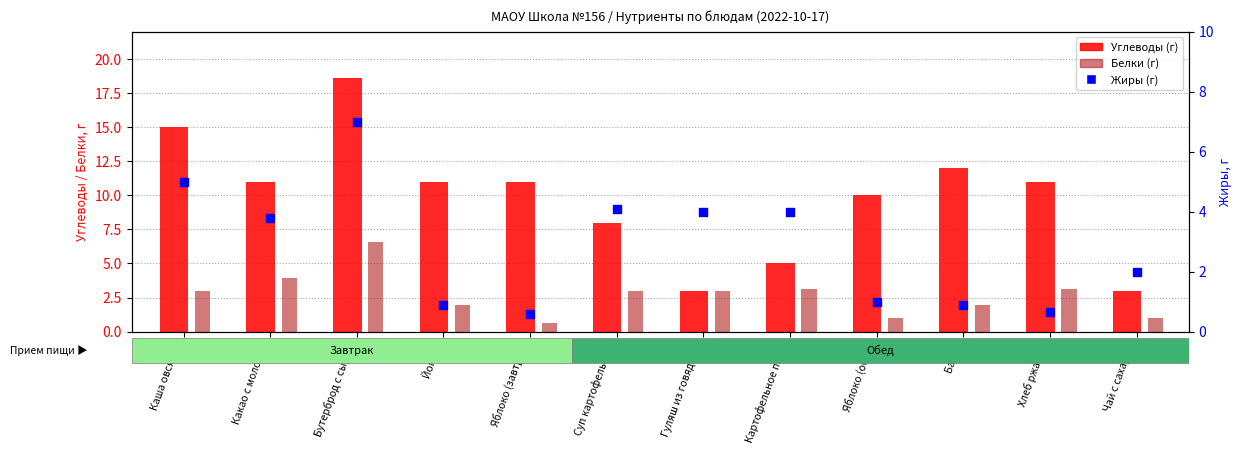

Which series has the largest total across all categories?

Углеводы (г)